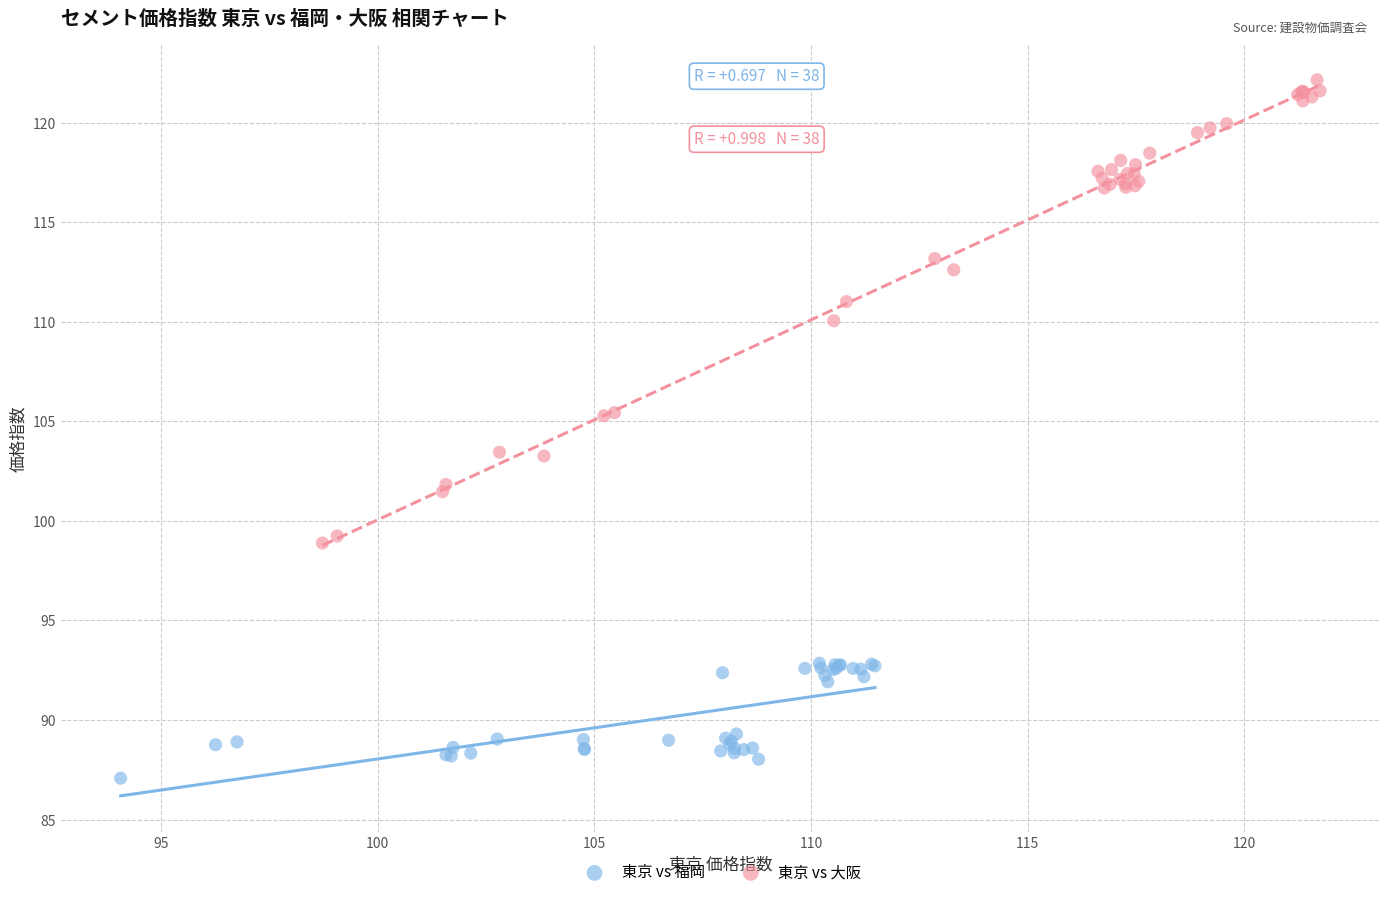

Which series reaches the minimum Y coordinate?

東京 vs 福岡